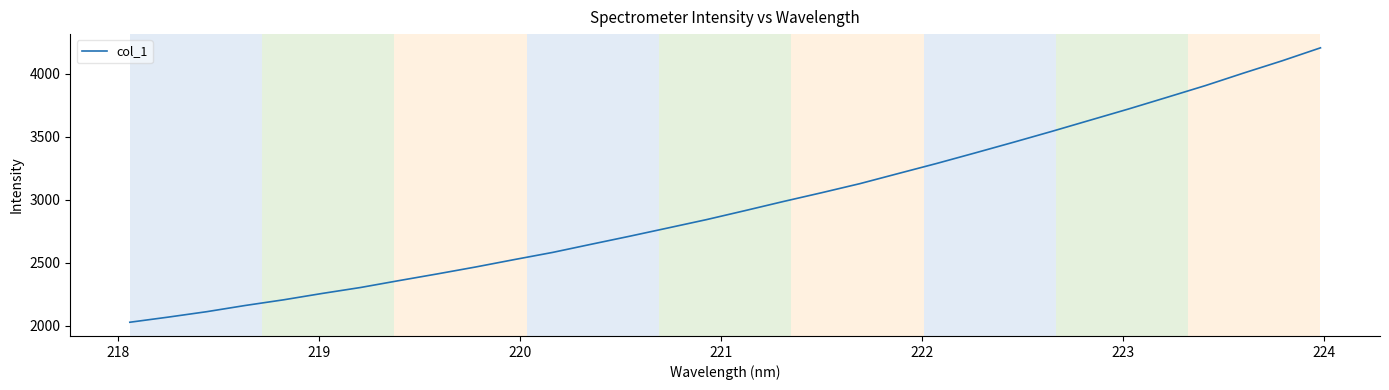

What is the difference between the maximum and minimum values?

2178.1